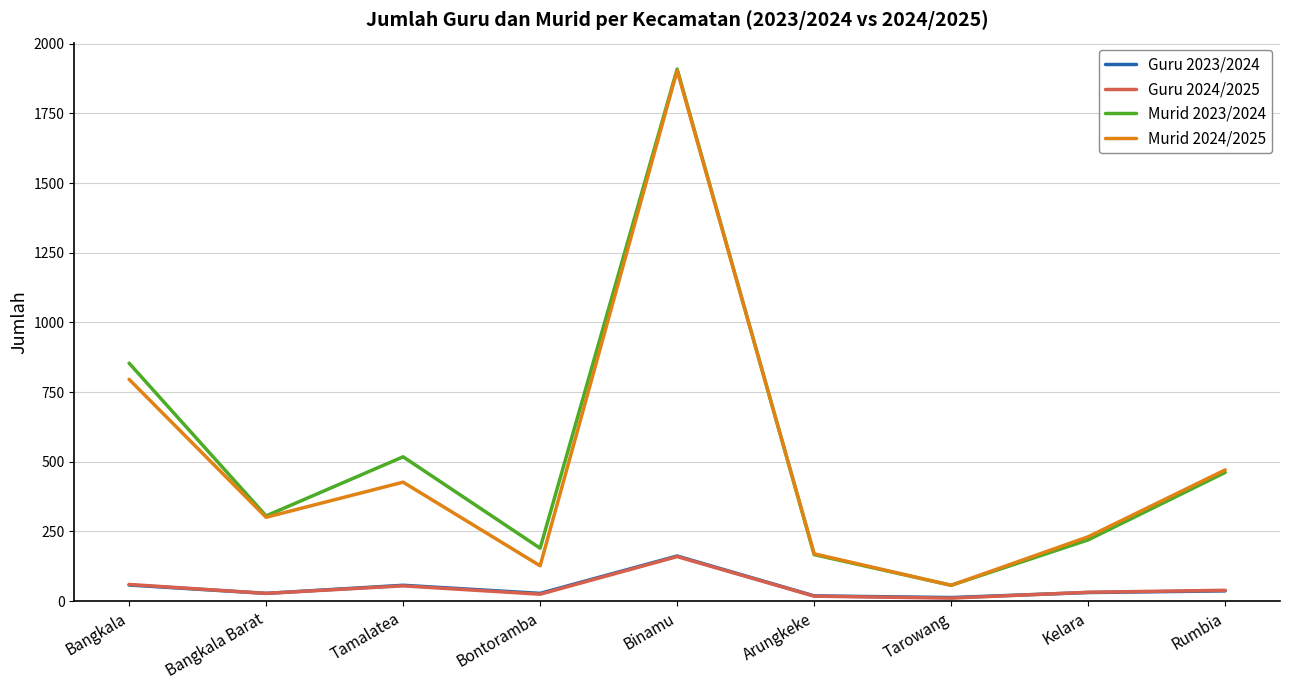

List the labels in order of Murid 2024/2025 value, largest first.

Binamu, Bangkala, Rumbia, Tamalatea, Bangkala Barat, Kelara, Arungkeke, Bontoramba, Tarowang